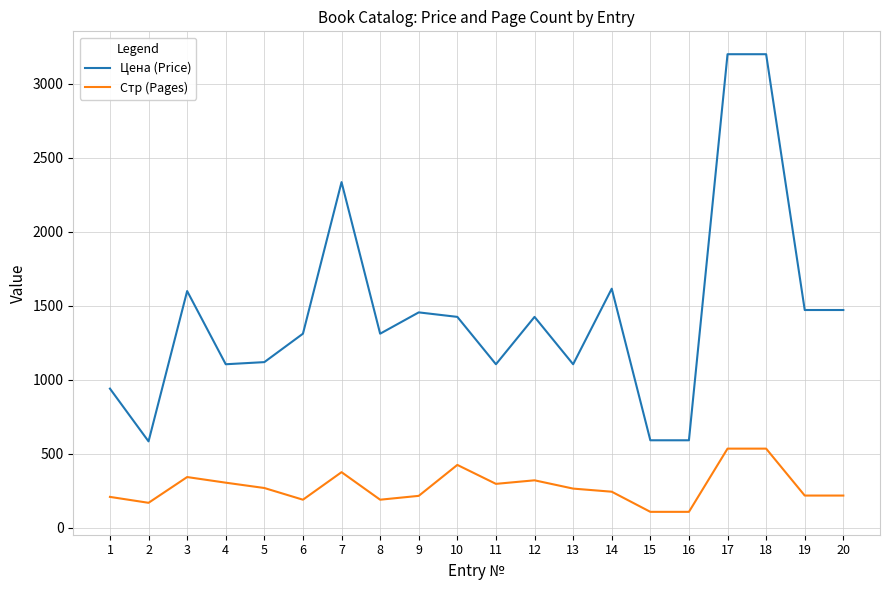

What value does the Цена (Price) series have at 9?

1454.4